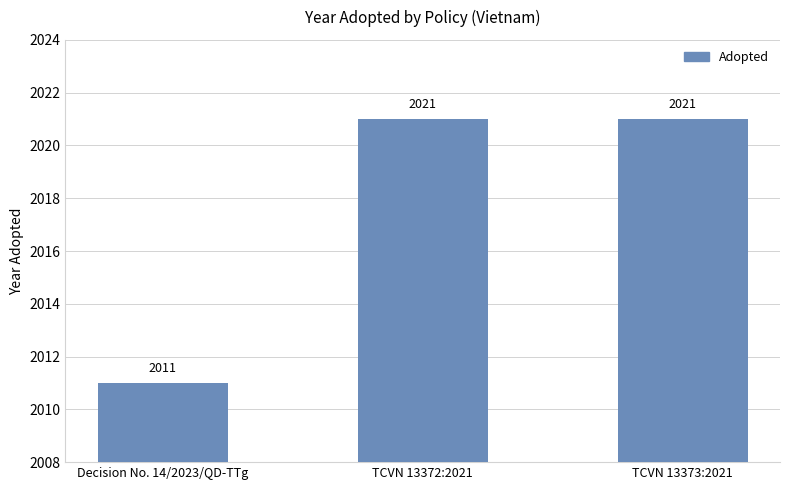

The value at TCVN 13373:2021 is 2021. True or false?

True